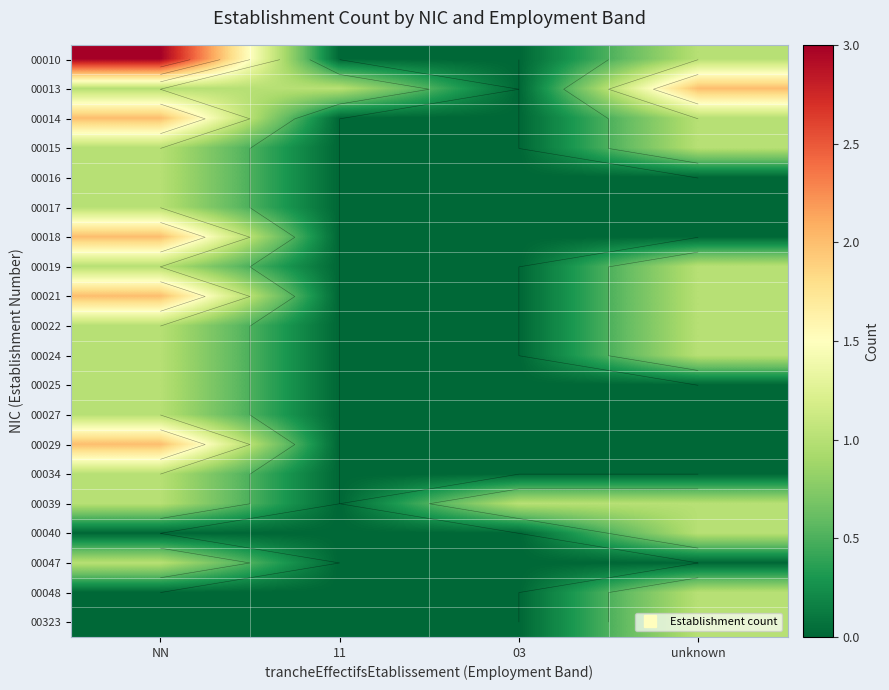

At which category does the chart reach its peak across all series?

NN